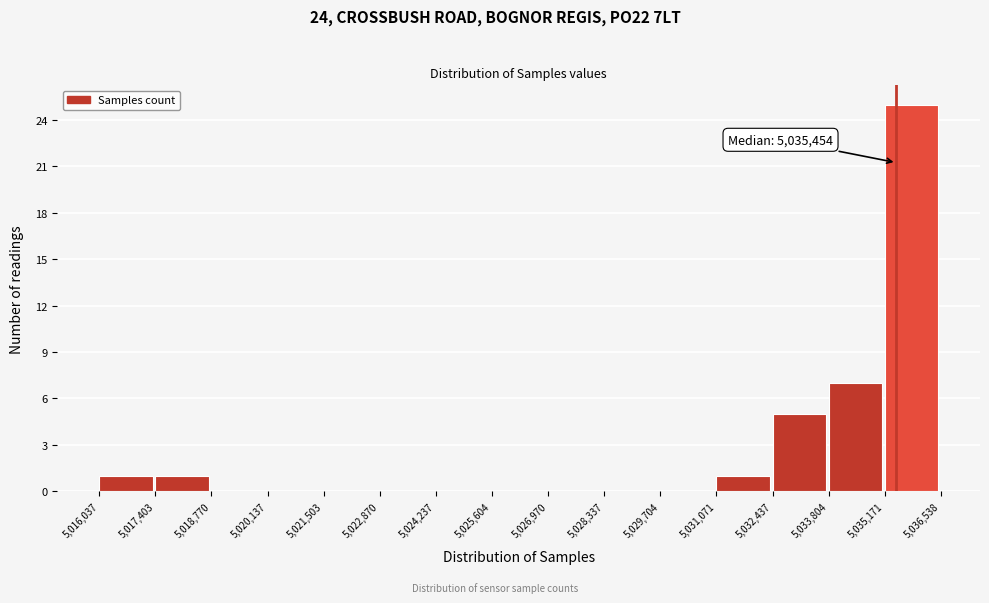

Over which range of the x-axis is the bar tallest?

5,035,171 to 5,036,538